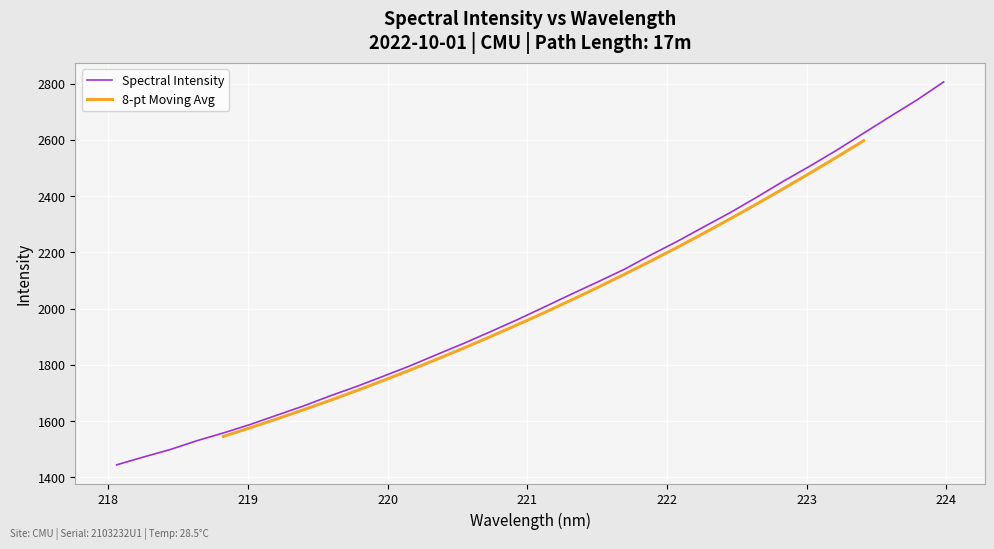

What is the value of the 29th point from the left?

2624.1